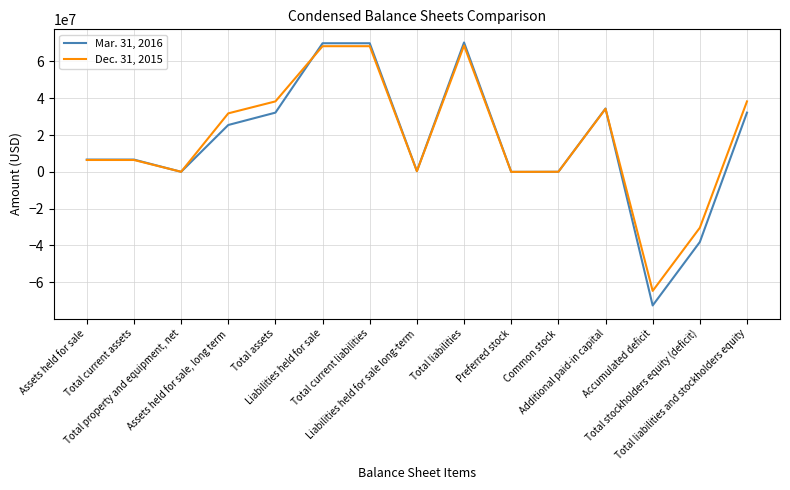

What is the spread (max minus min) of values at Additional paid-in capital?

157824